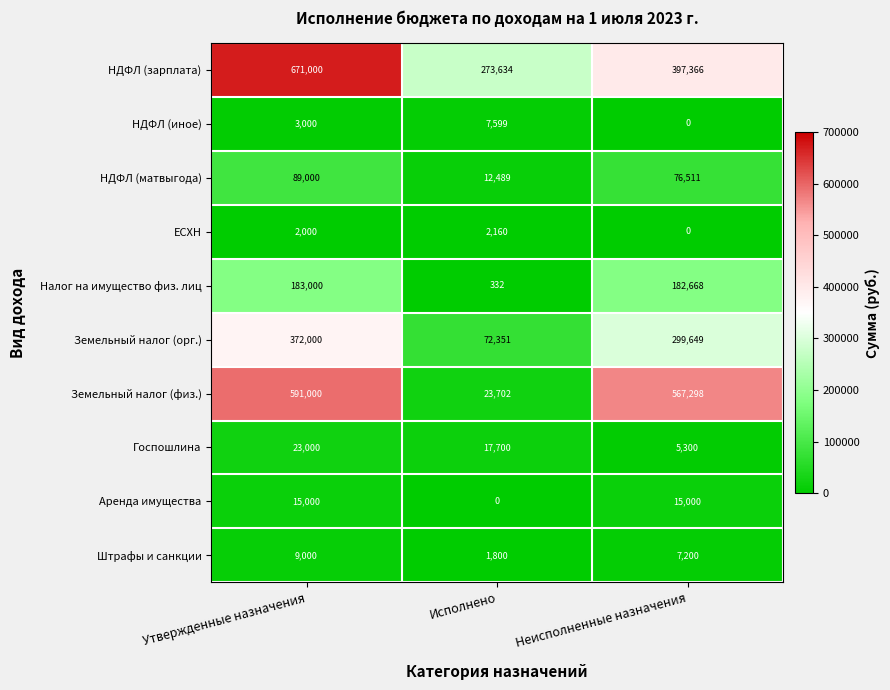

How many categories are shown in the chart?

3